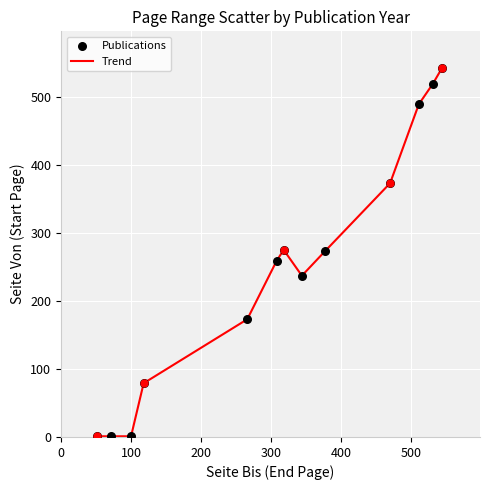

What is the difference between the maximum and minimum values?

541